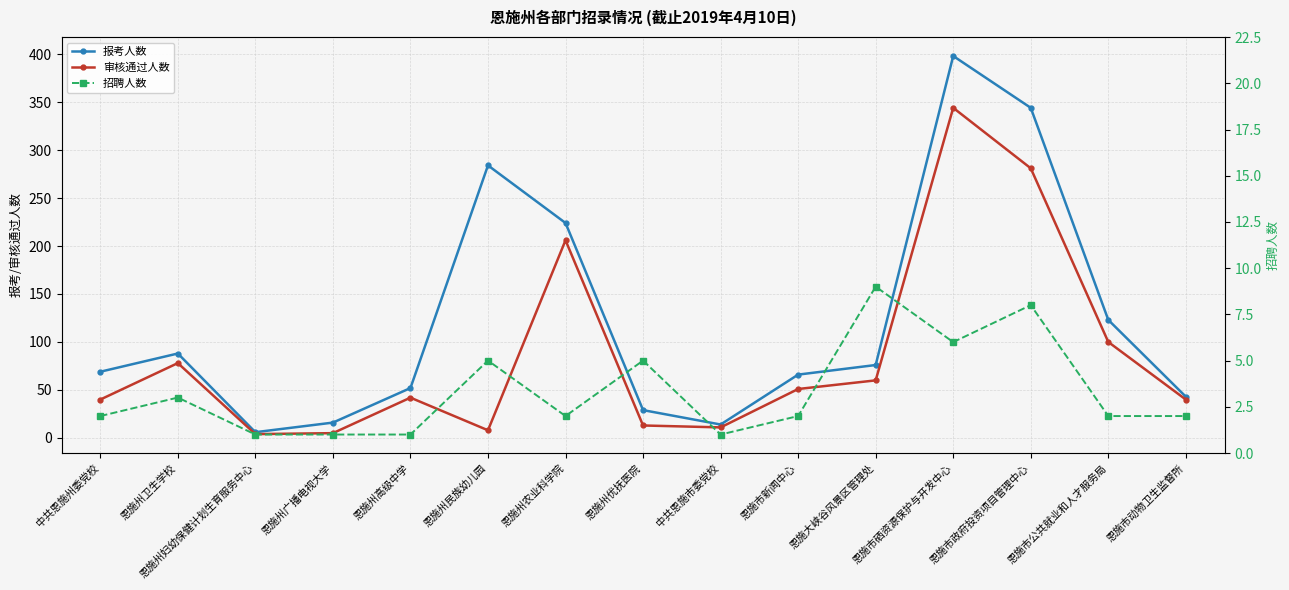

What is the difference between the highest and lowest values at 恩施市硒资源保护与开发中心?

392